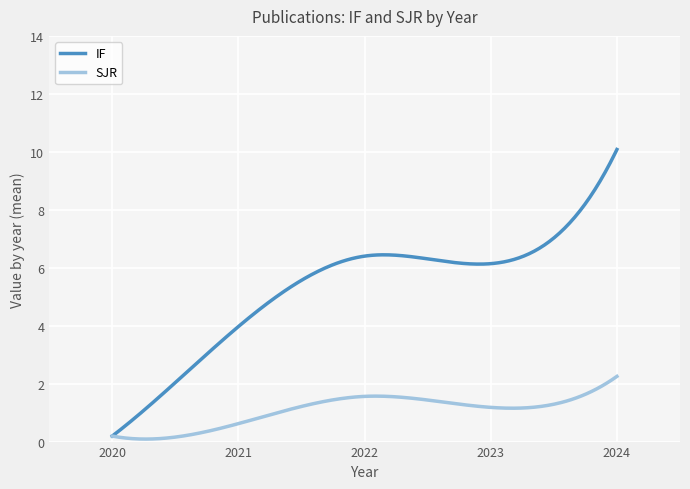

Which series has the widest spread of values?

IF